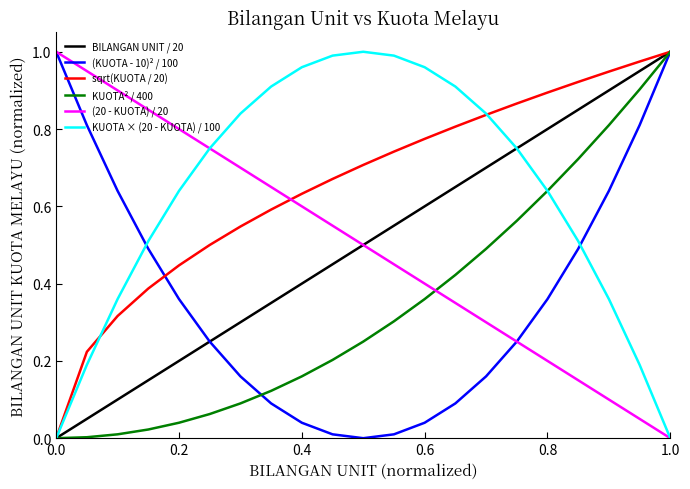

At how many categories does at least one series exceed 0?

21